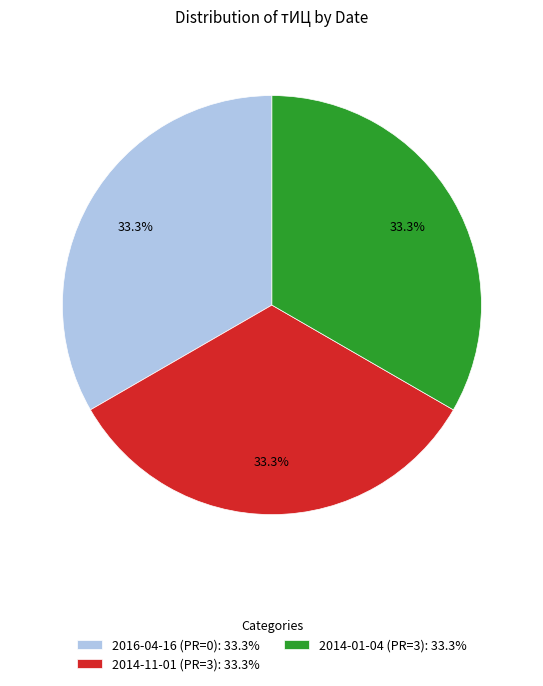

Combined, do 2016-04-16 (PR=0): 33.3% and 2014-11-01 (PR=3): 33.3% account for over 50%?

Yes